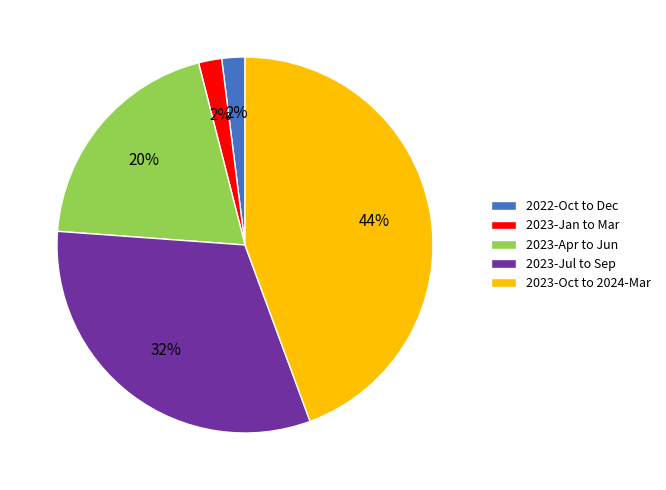

Does 2022-Oct to Dec account for over 50% of the chart?

No